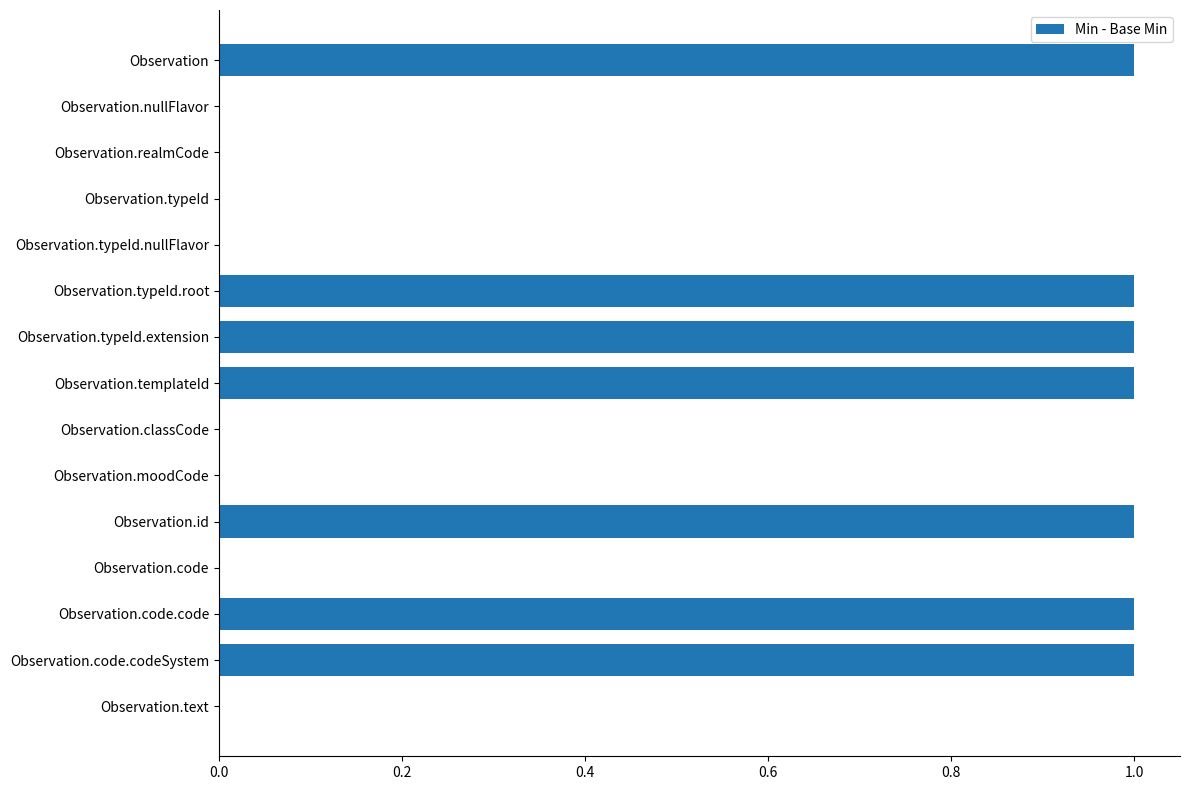

Is it true that the value at Observation.templateId is 1?

True